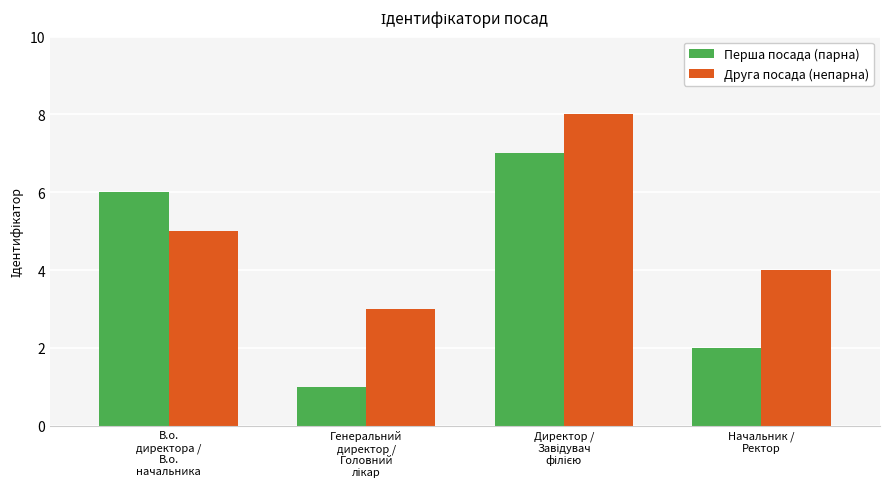

Which series has the widest spread of values?

Перша посада (парна)